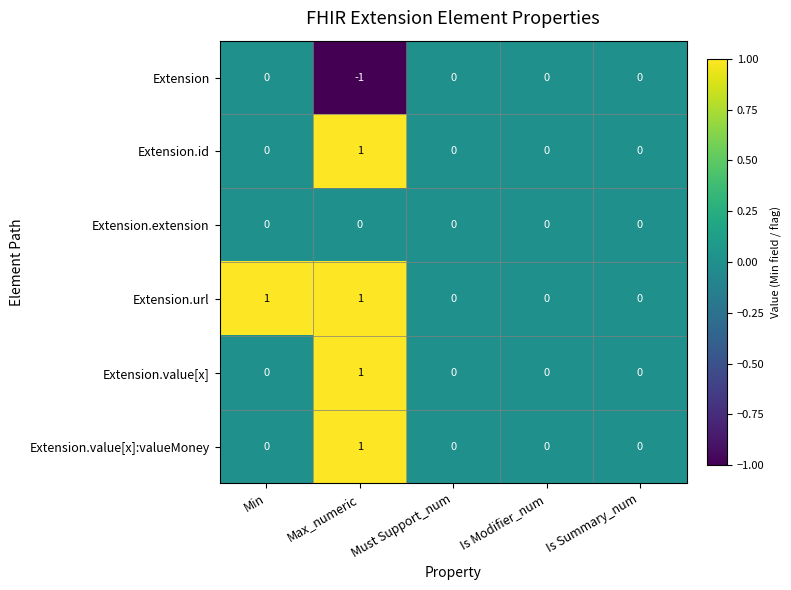

Is the value of Extension.id at Is Modifier_num greater than the value of Extension.value[x] at Max_numeric?

No